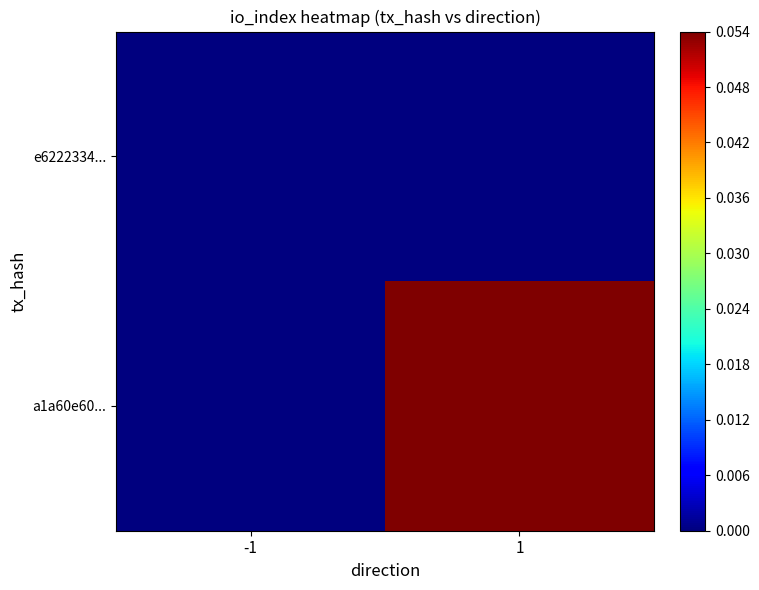

Which series has the largest range (max minus min)?

a1a60e60...